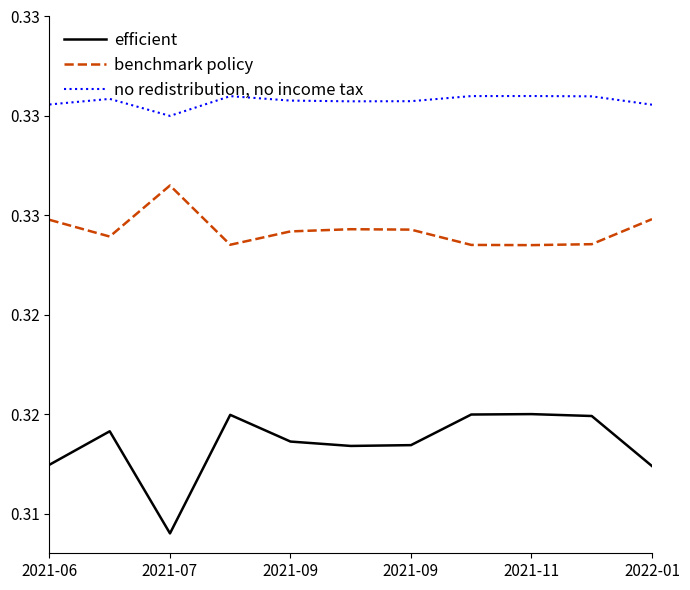

What is the value of the efficient point at the 11th from the left?

0.3